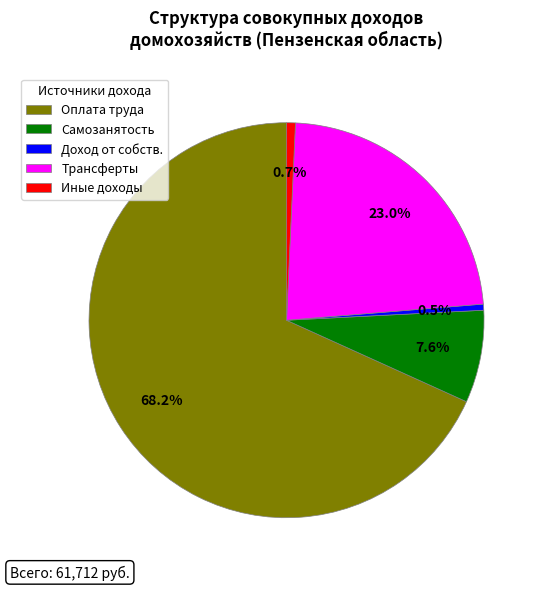

Which has a higher value, Самозанятость or Трансферты?

Трансферты